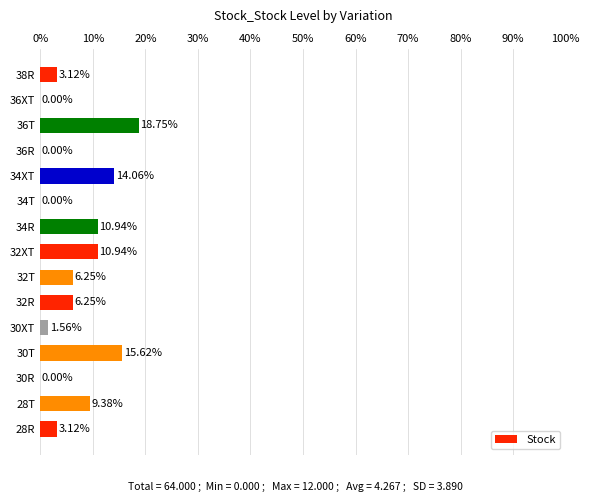

What is the sum of all values?

100.0